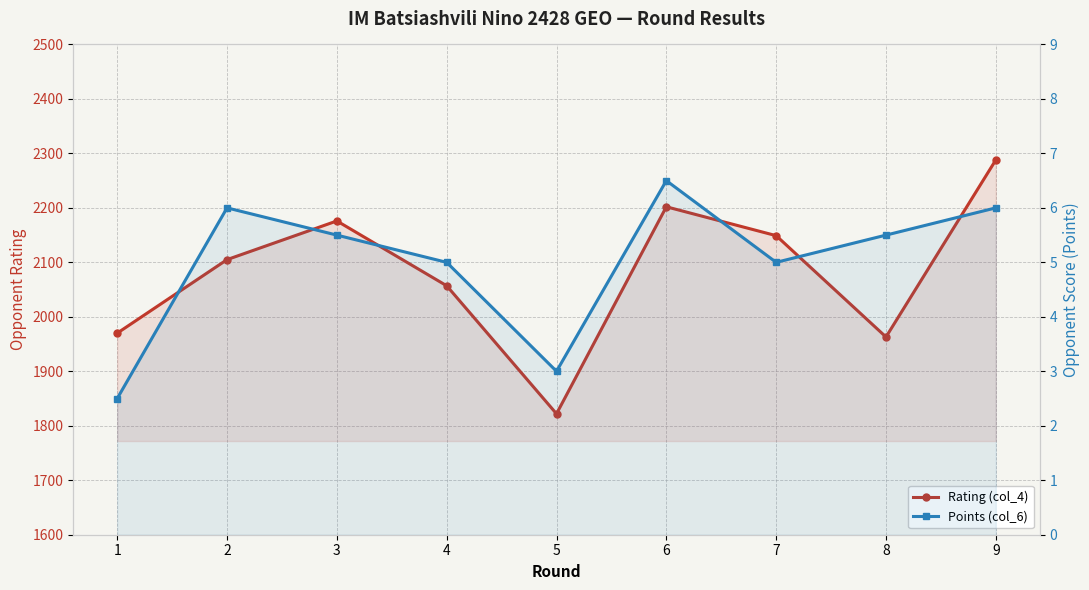

Count the number of categories in the chart.

9